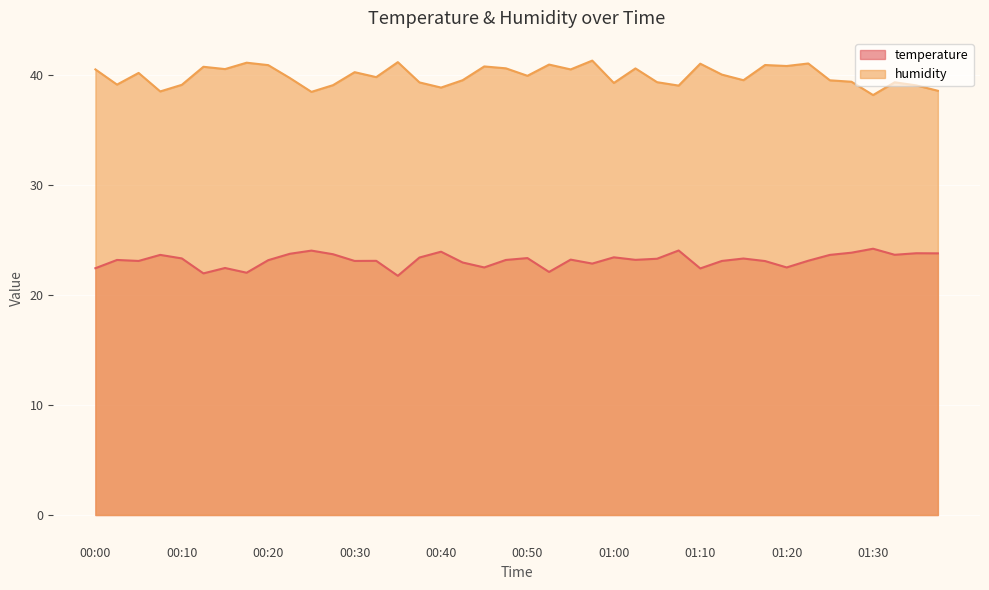

At which category does humidity reach its first local valley?

00:02